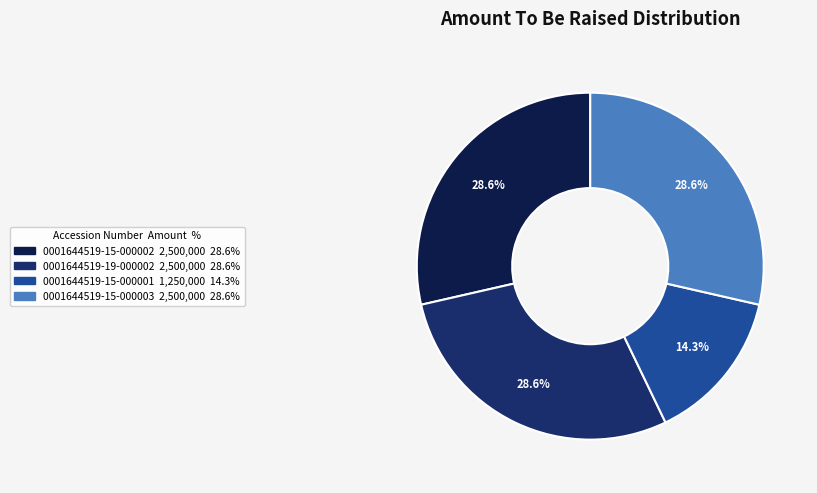

How many segments does this pie chart have?

4